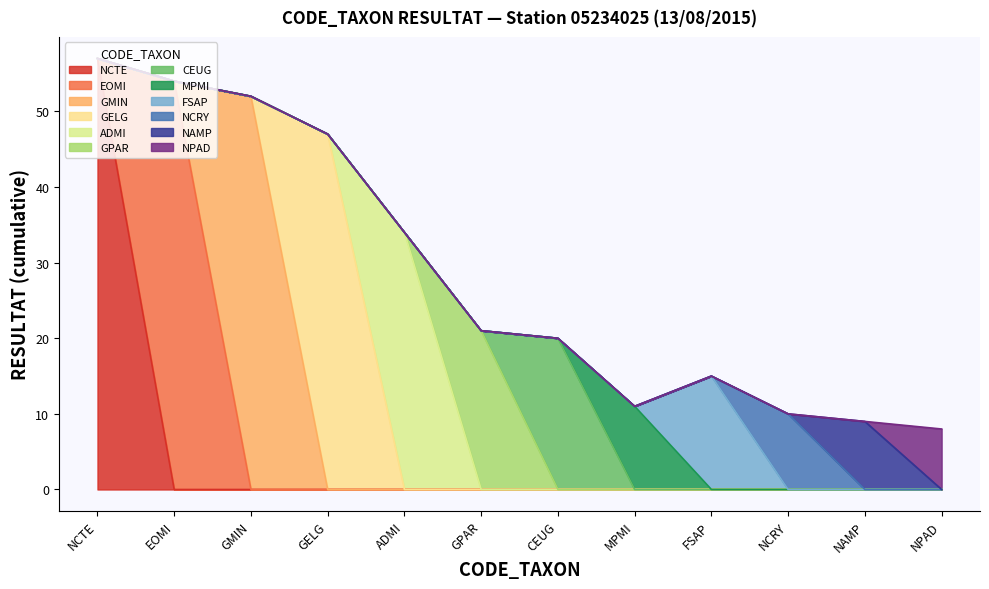

At which label does NCTE reach its peak?

NCTE